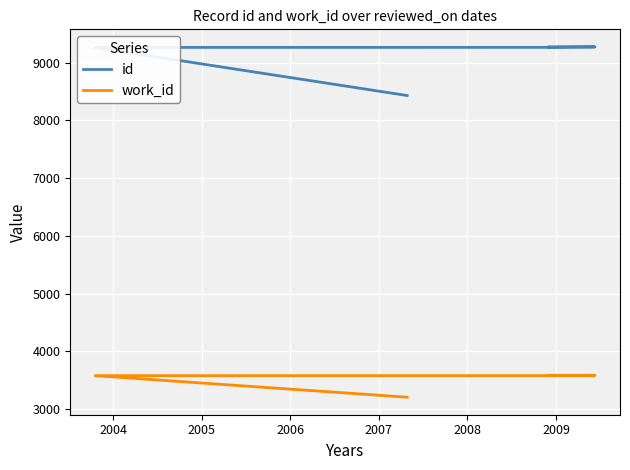

The value of id at 2008 is 3101. True or false?

False